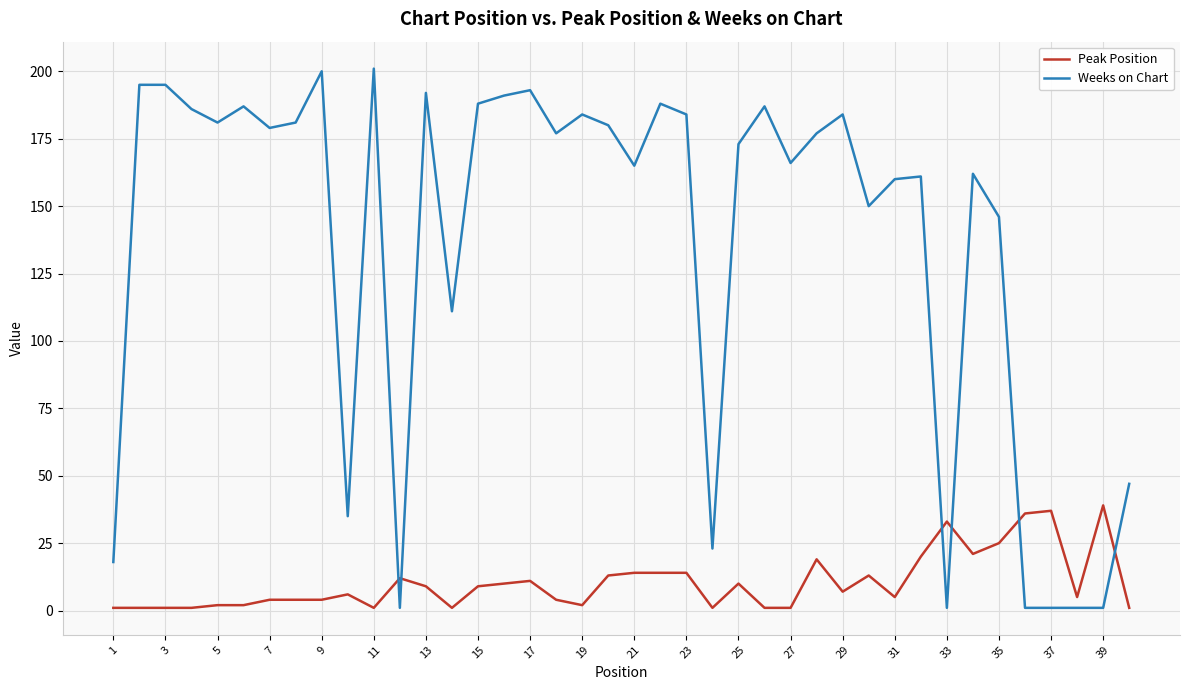

What is the difference between the maximum and second lowest values in the Peak Position series?

38